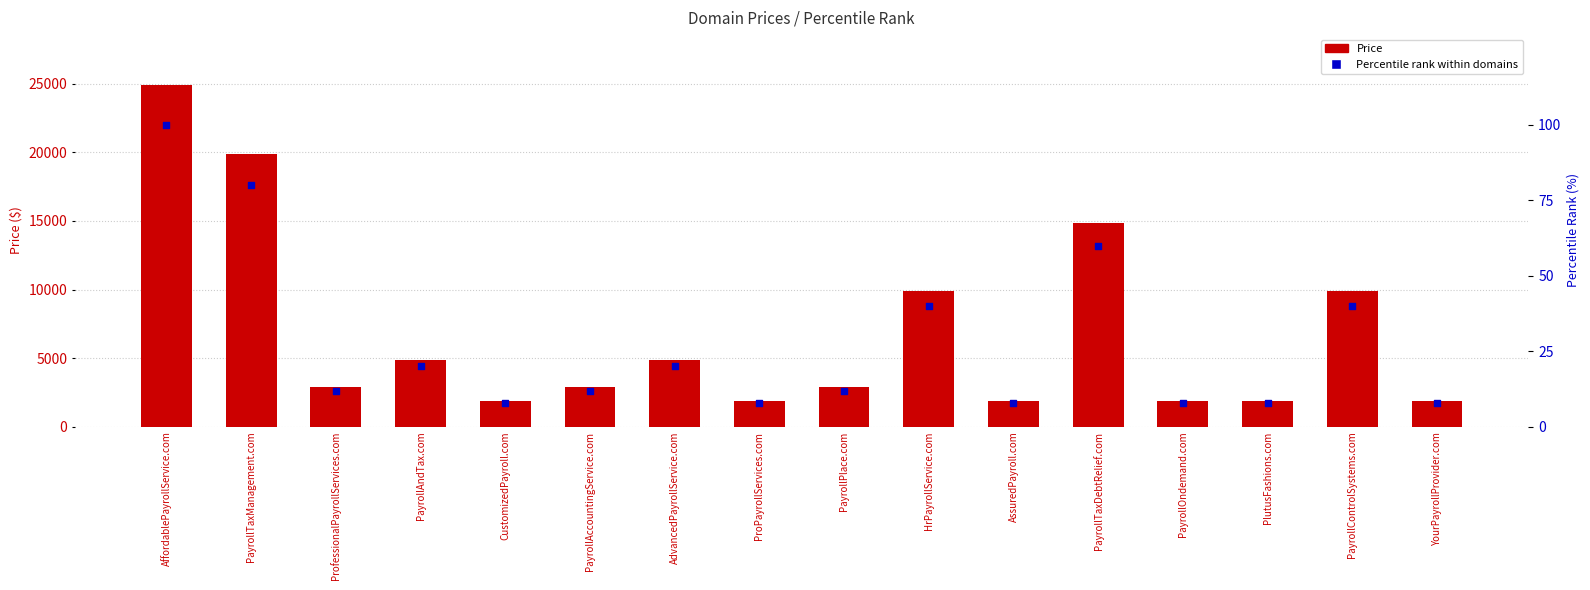

Which series contains the highest Y value?

Price